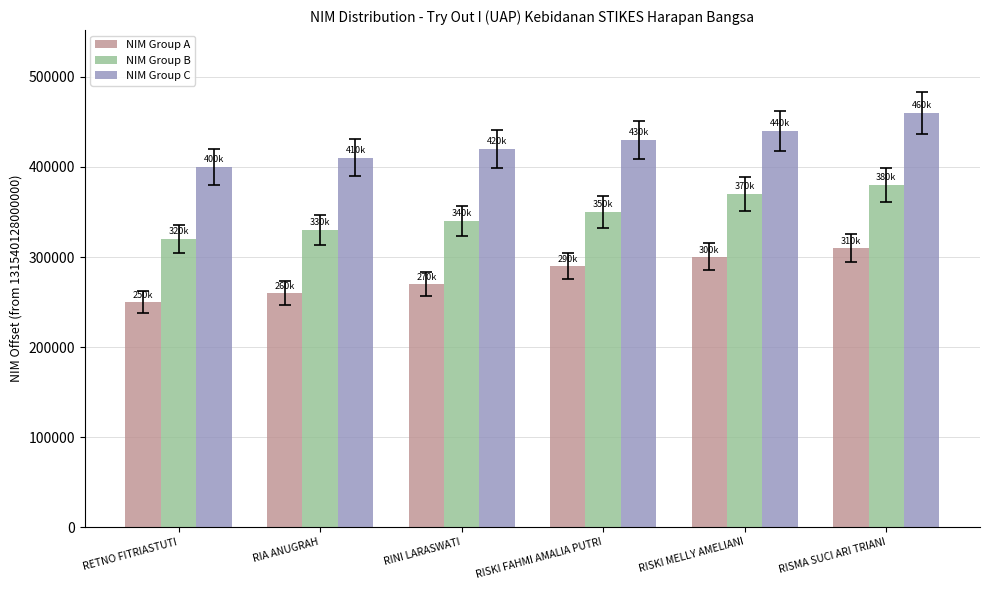

Reading left to right, transcribe all the data shown in this chart.

NIM Group A: RETNO FITRIASTUTI=250068	RIA ANUGRAH=260069	RINI LARASWATI=270070	RISKI FAHMI AMALIA PUTRI=290072	RISKI MELLY AMELIANI=300073	RISMA SUCI ARI TRIANI=310074
NIM Group B: RETNO FITRIASTUTI=320075	RIA ANUGRAH=330076	RINI LARASWATI=340077	RISKI FAHMI AMALIA PUTRI=350078	RISKI MELLY AMELIANI=370080	RISMA SUCI ARI TRIANI=380081
NIM Group C: RETNO FITRIASTUTI=400083	RIA ANUGRAH=410084	RINI LARASWATI=420085	RISKI FAHMI AMALIA PUTRI=430086	RISKI MELLY AMELIANI=440087	RISMA SUCI ARI TRIANI=460089